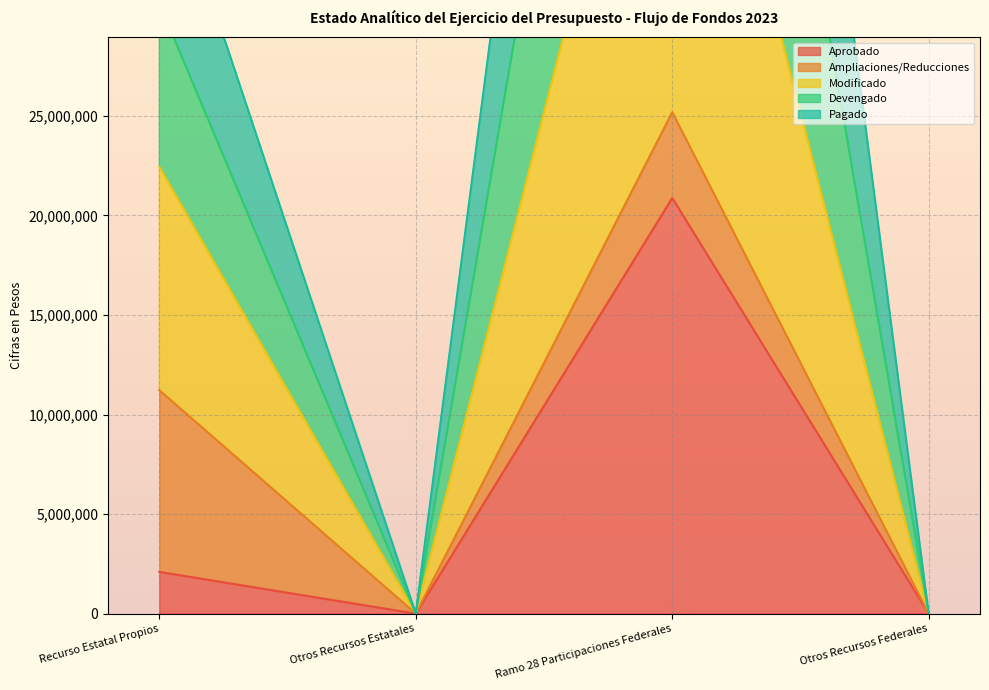

Where is the first local minimum for Devengado?

Otros Recursos Estatales